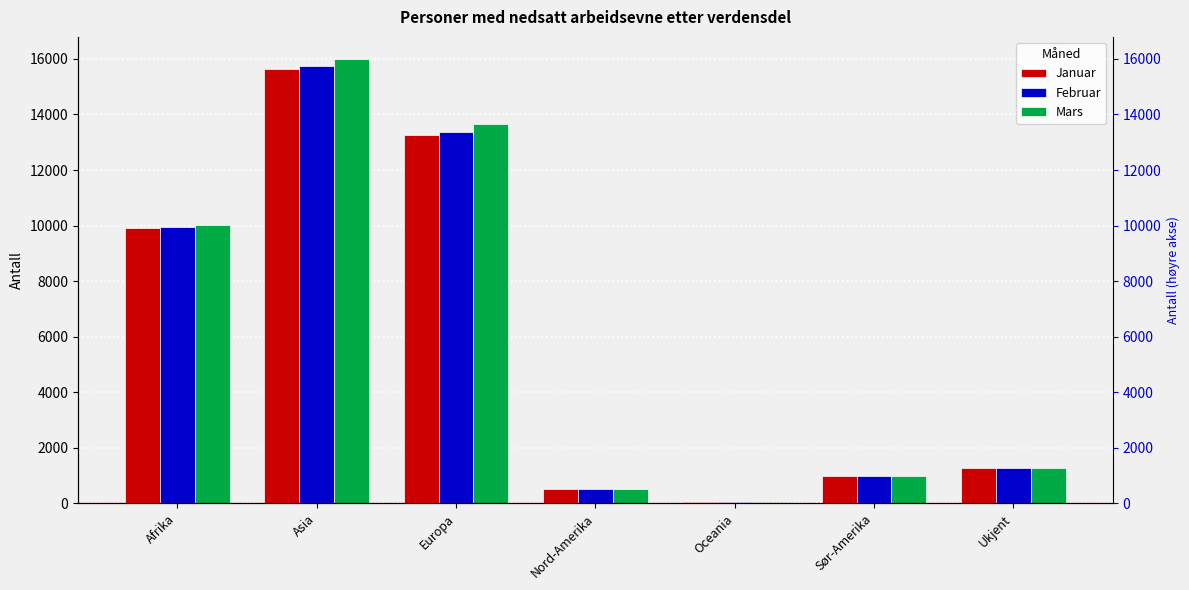

Does the chart contain any negative values?

No